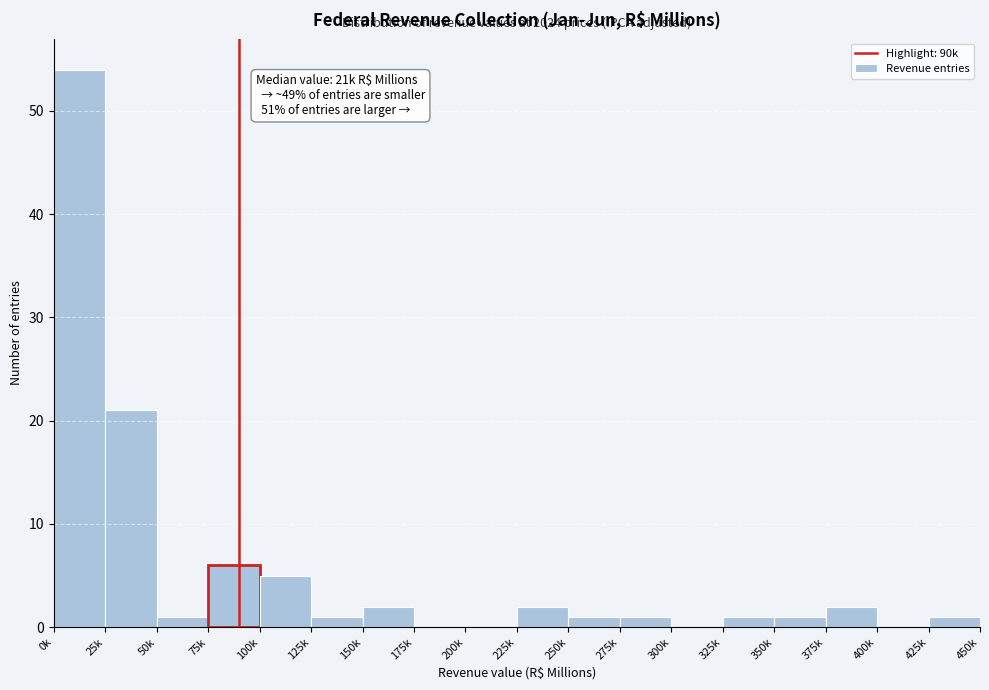

Reading left to right, extract all data points from this chart.

0k=54	25k=21	50k=1	75k=6	100k=5	125k=1	150k=2	175k=0	200k=0	225k=2	250k=1	275k=1	300k=0	325k=1	350k=1	375k=2	400k=0	425k=1